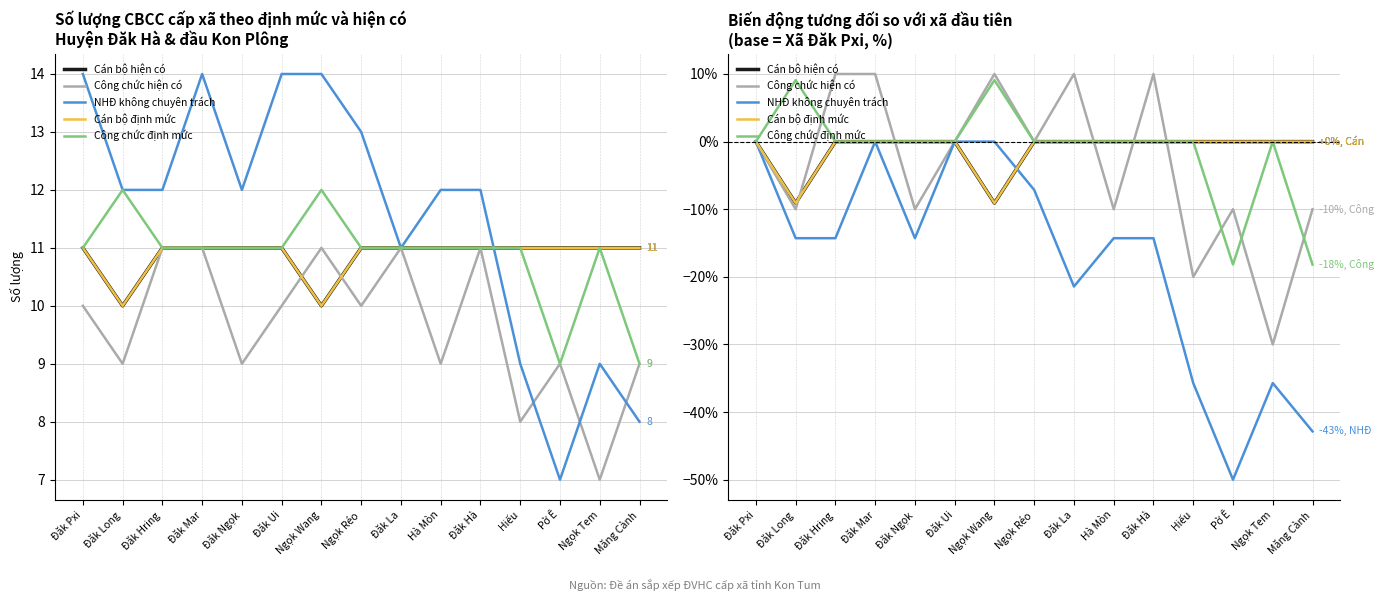

What is the difference between the highest and lowest values at Đăk Hring?

24.3